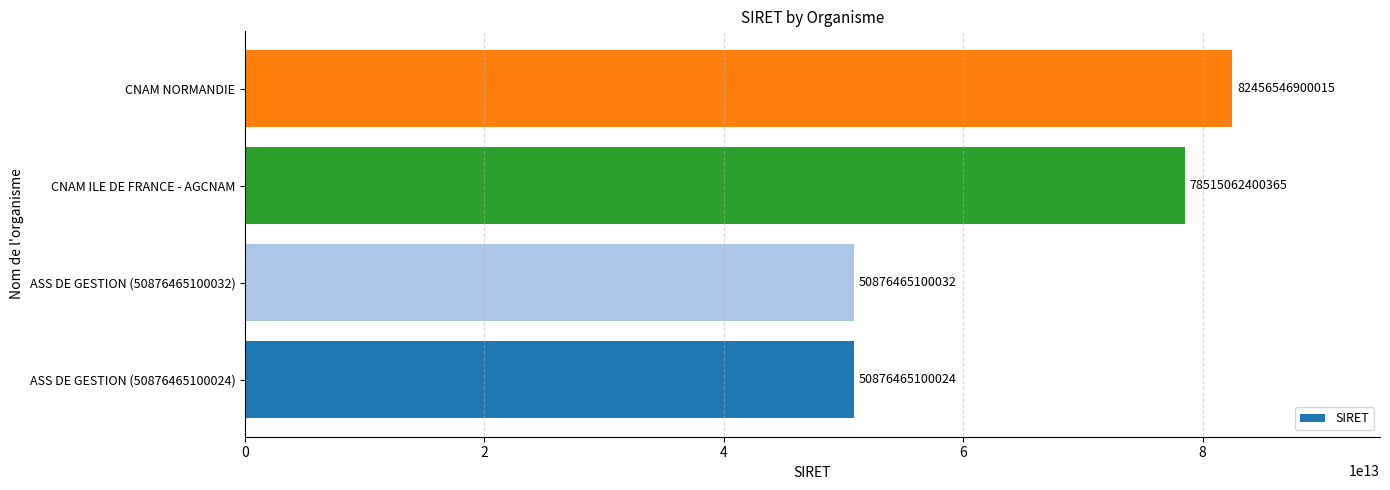

Is it true that the value at ASS DE GESTION (50876465100032) is 30180715477167?

False